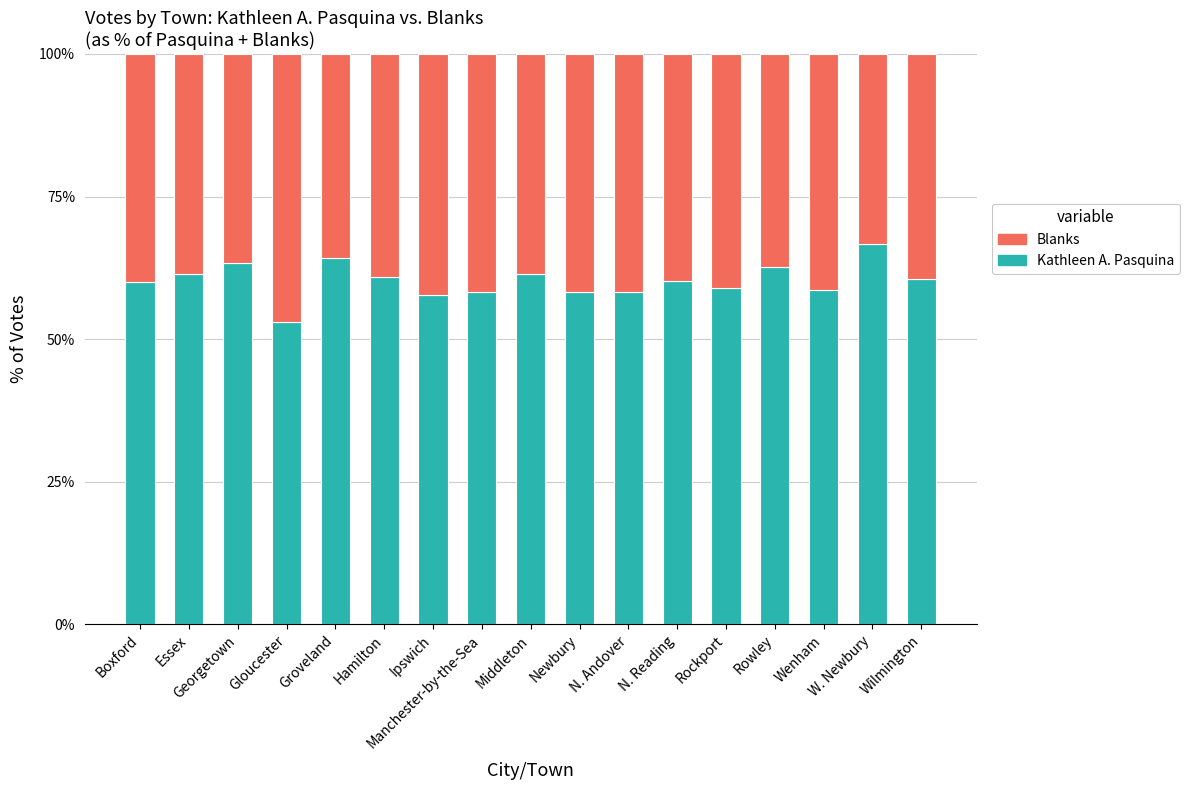

What is the highest value of the Kathleen A. Pasquina series?

66.7